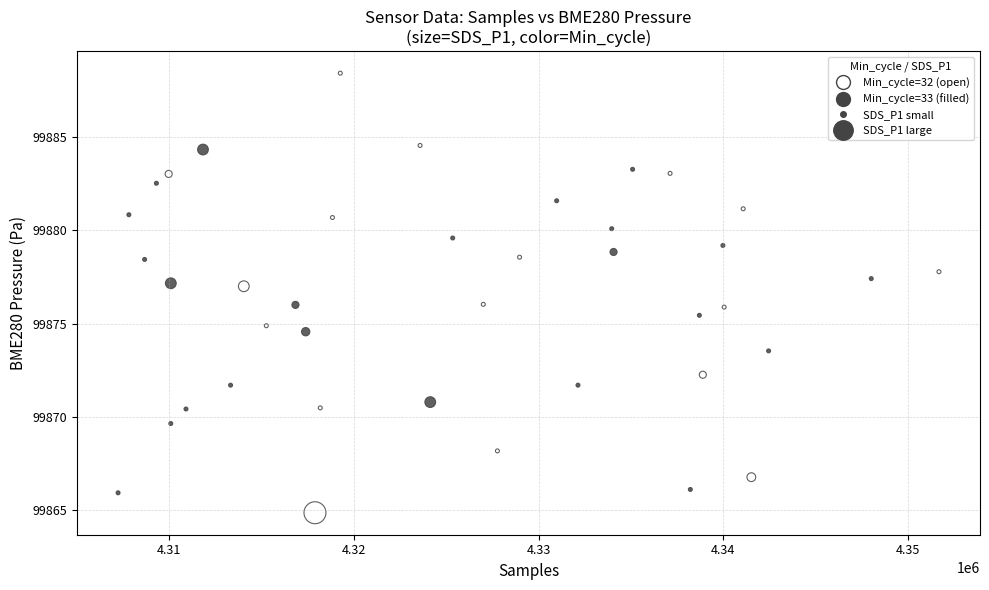

What is the range of Y values (max minus min)?

23.6